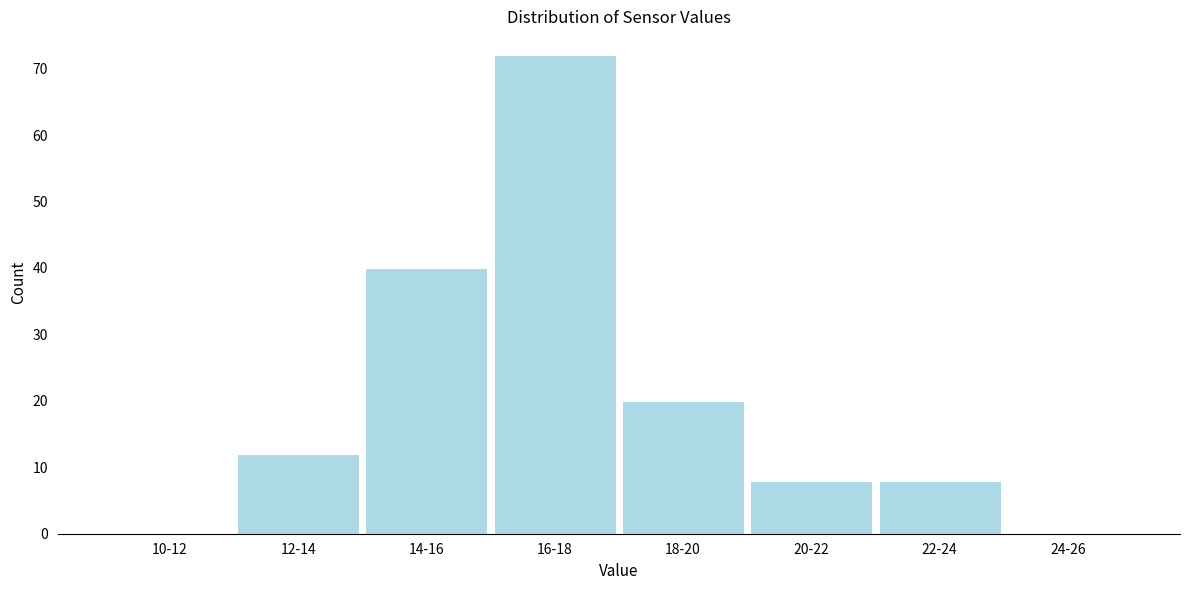

Reading right to left, list all the values displayed in this chart.

24-26=0	22-24=8	20-22=8	18-20=20	16-18=72	14-16=40	12-14=12	10-12=0